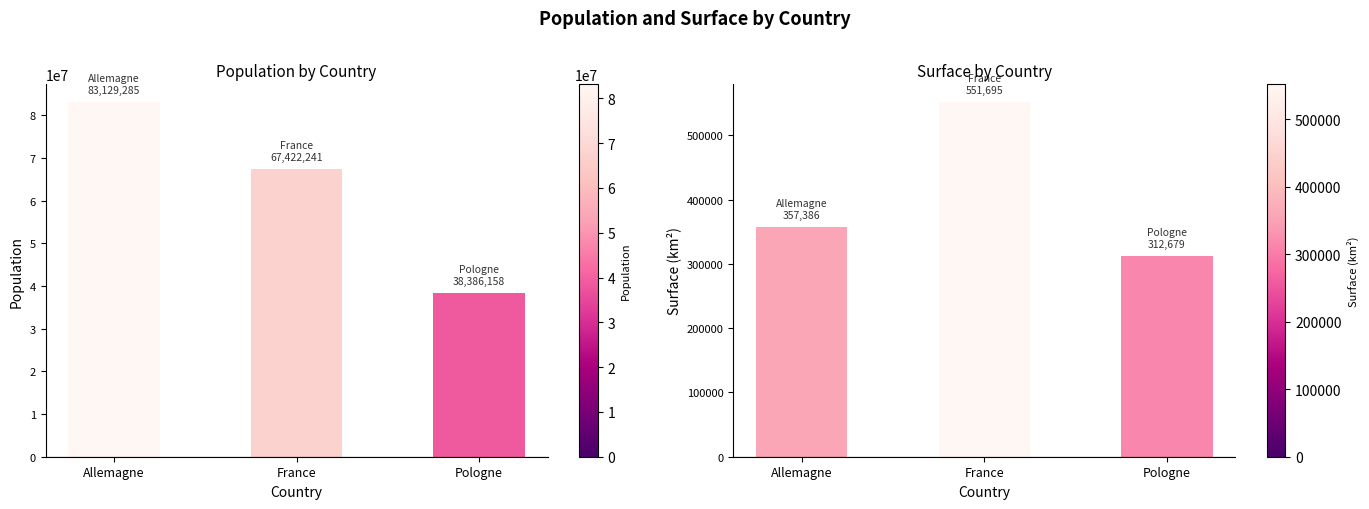

Which series has the widest spread of values?

Population